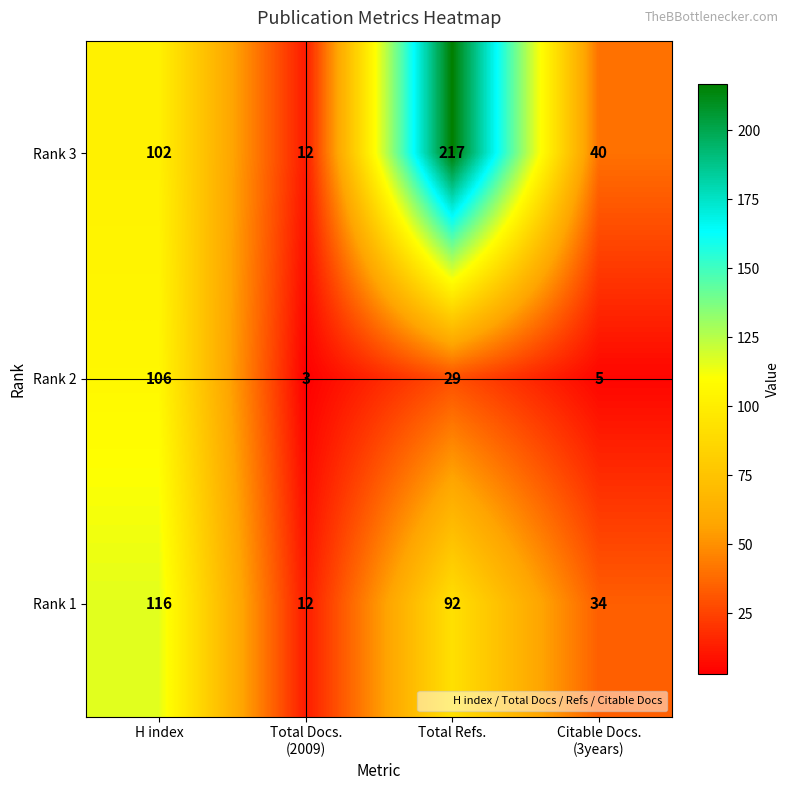

What is the average value of the Rank 2 series?

36